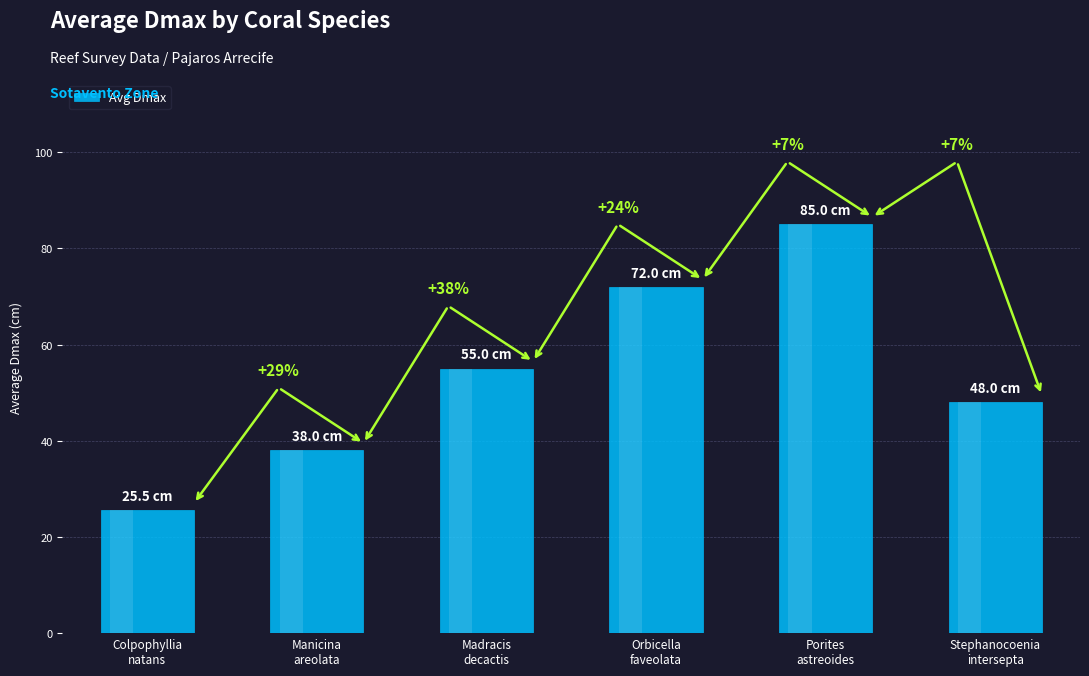

How many bars are there in total?

6